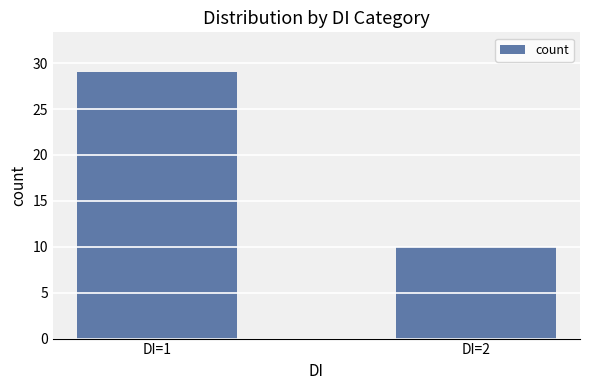

What is the sum of the values at DI=2 and DI=1?

39